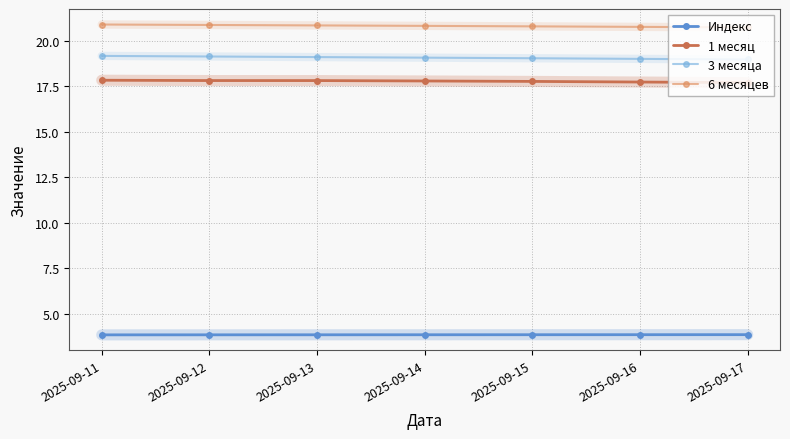

Count the 1 месяц values in the range 17 to 18.

7